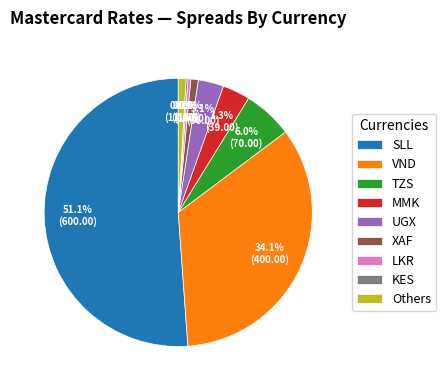

Which category accounts for the majority?

SLL